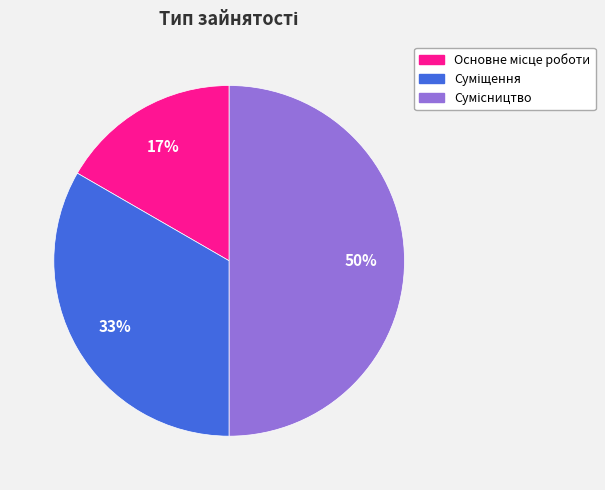

To the nearest percent, what is the average slice percentage?

33%